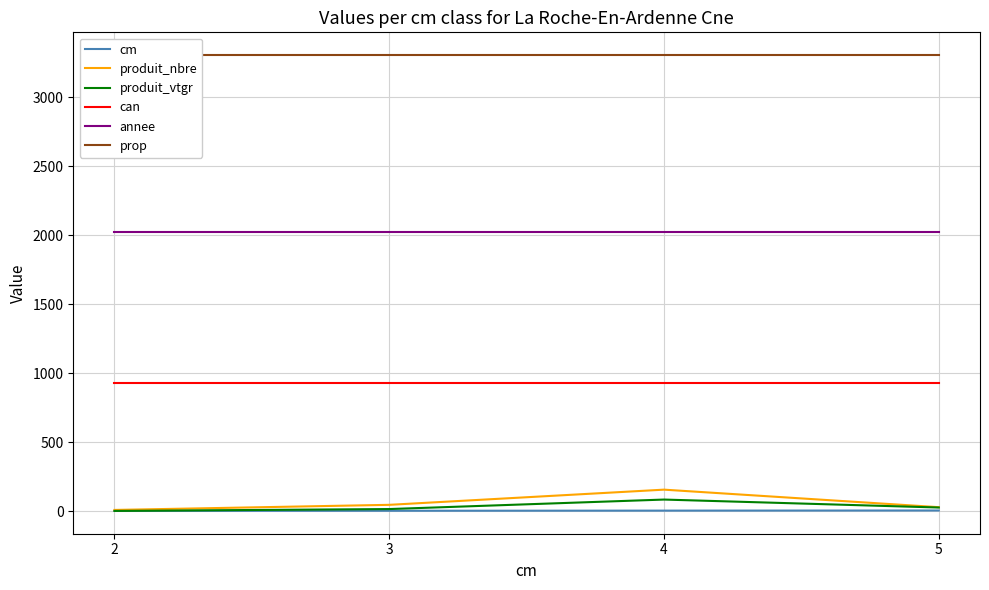

What is the value of the produit_vtgr point at the 3rd from the left?

84.2